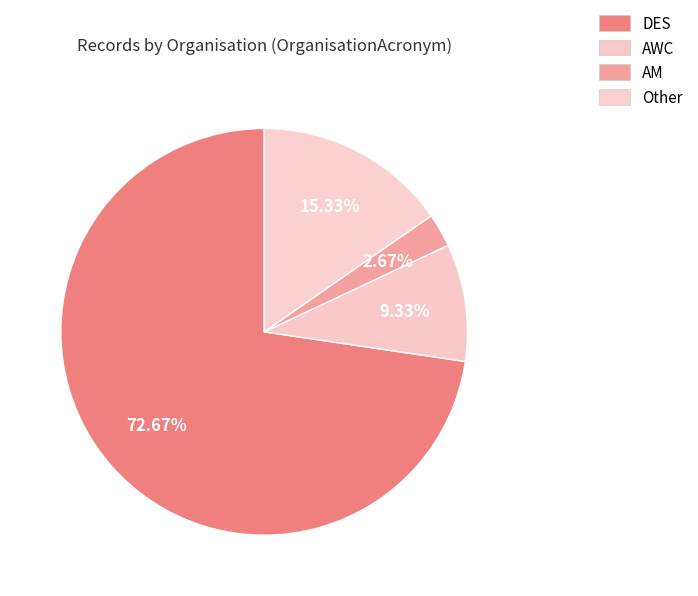

To the nearest percent, what portion does Other represent?

15%